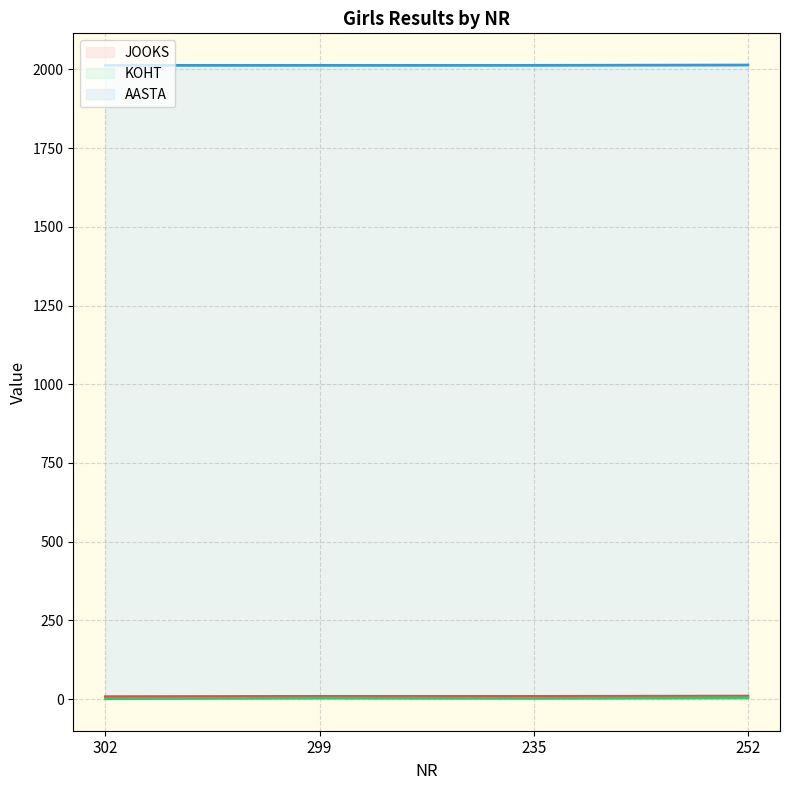

Count the number of data series in this chart.

3